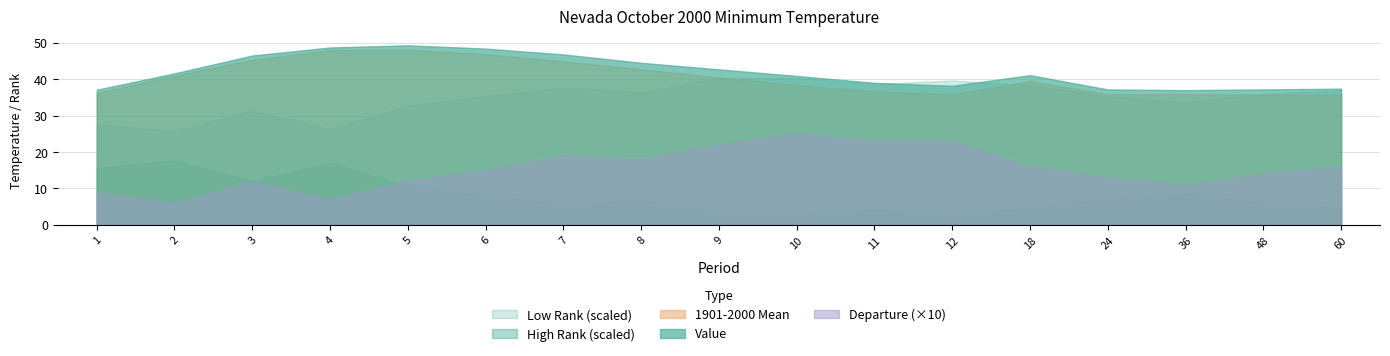

What is the maximum value shown in the chart?

49.3